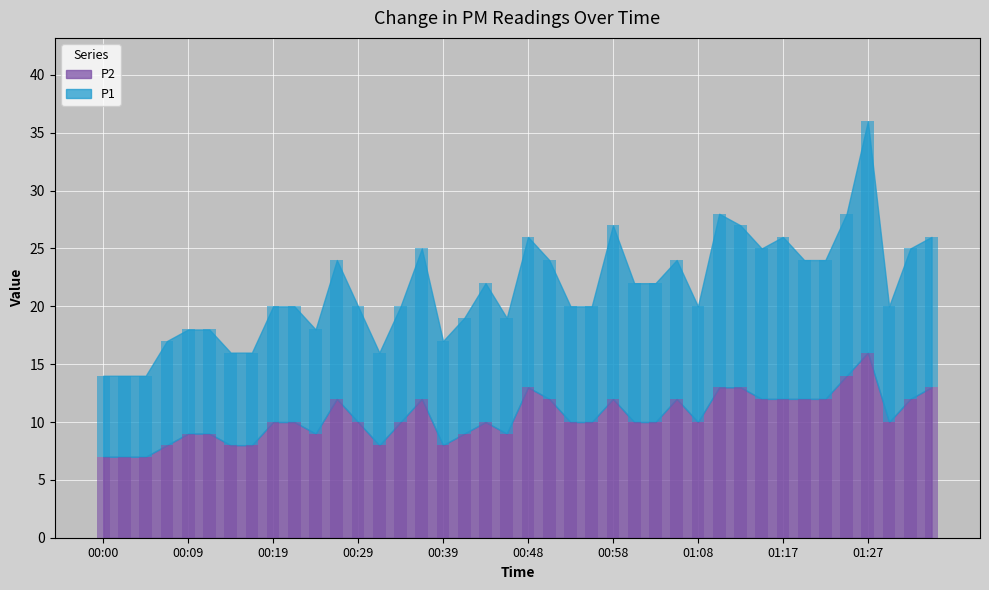

What is the lowest value of the P2 series?

7